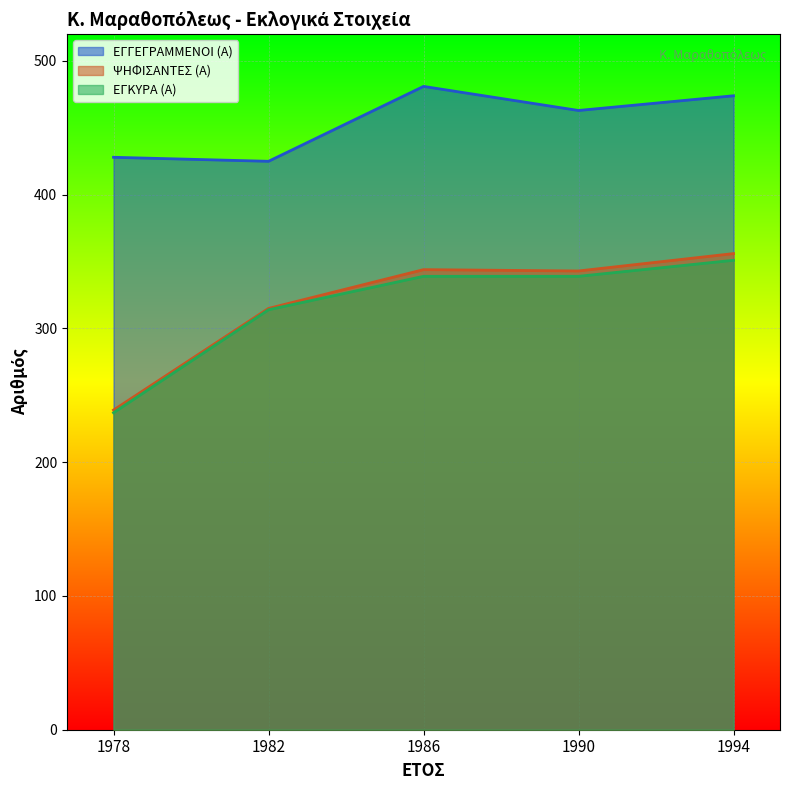

At 1994, list the series in order from smallest to largest.

ΕΓΚΥΡΑ (Α), ΨΗΦΙΣΑΝΤΕΣ (Α), ΕΓΓΕΓΡΑΜΜΕΝΟΙ (Α)